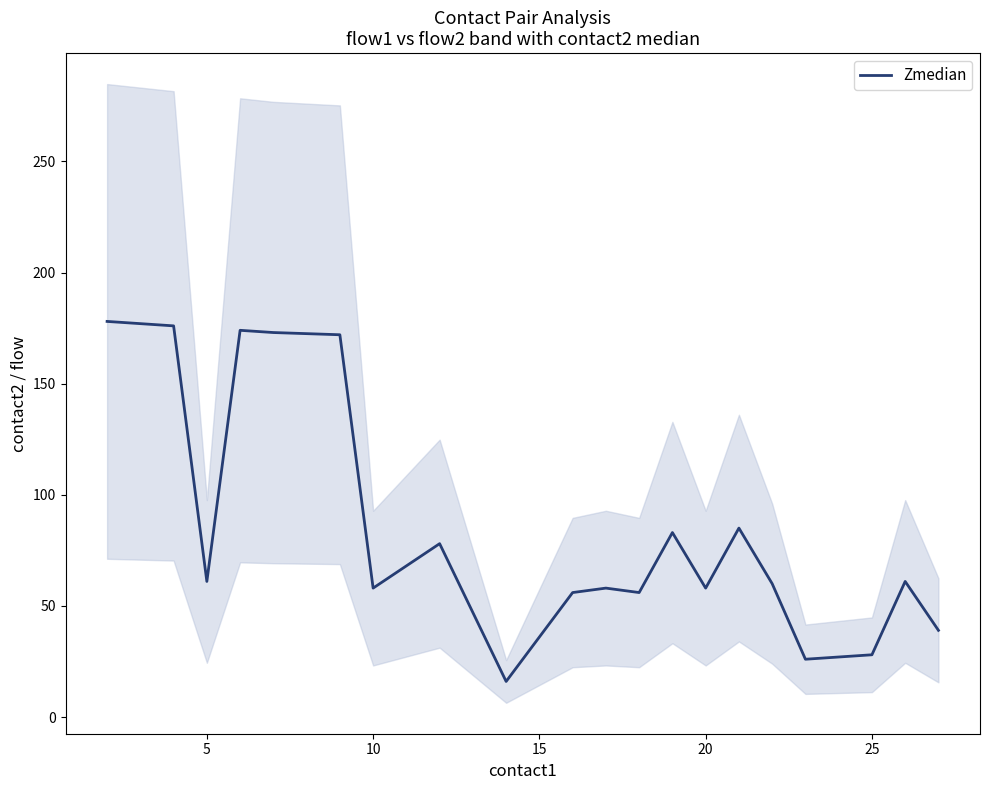

The value of Zmedian at 20 is 37. True or false?

False